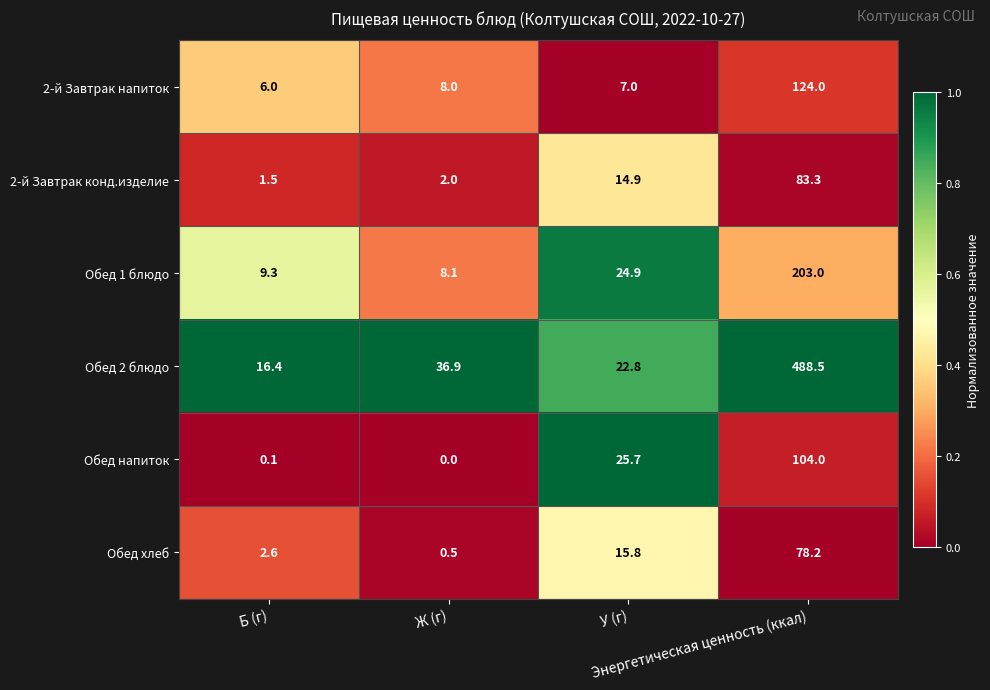

Which label corresponds to the smallest value in the chart?

Ж (г)